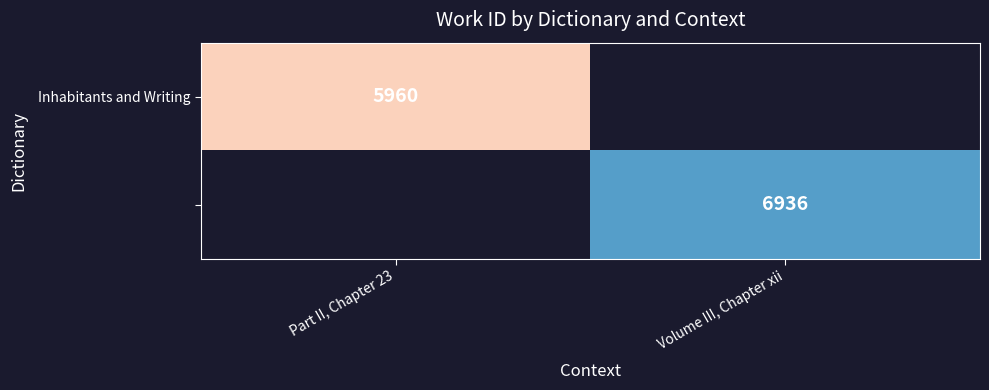

List the labels in order of Inhabitants and Writing value, smallest first.

Part II, Chapter 23, Volume III, Chapter xii